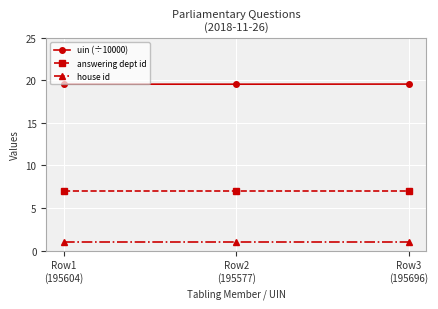

What is the label of the 2nd point from the left?

Row2
(195577)